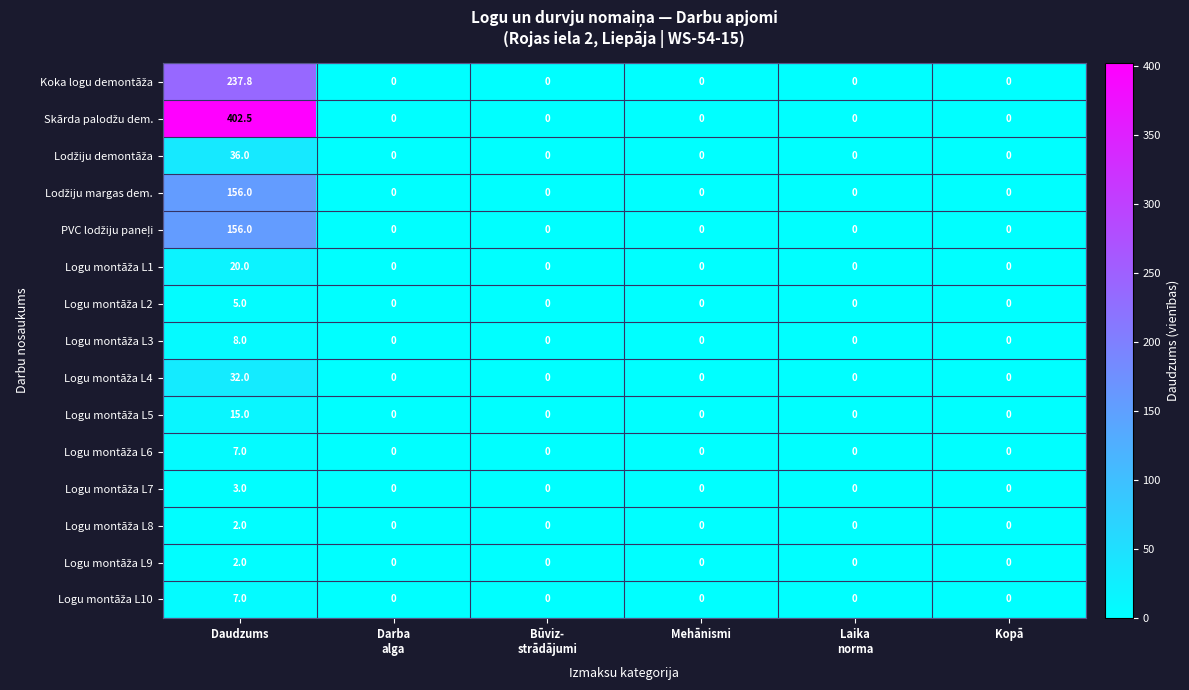

At which category is the sum across all series the highest?

Daudzums